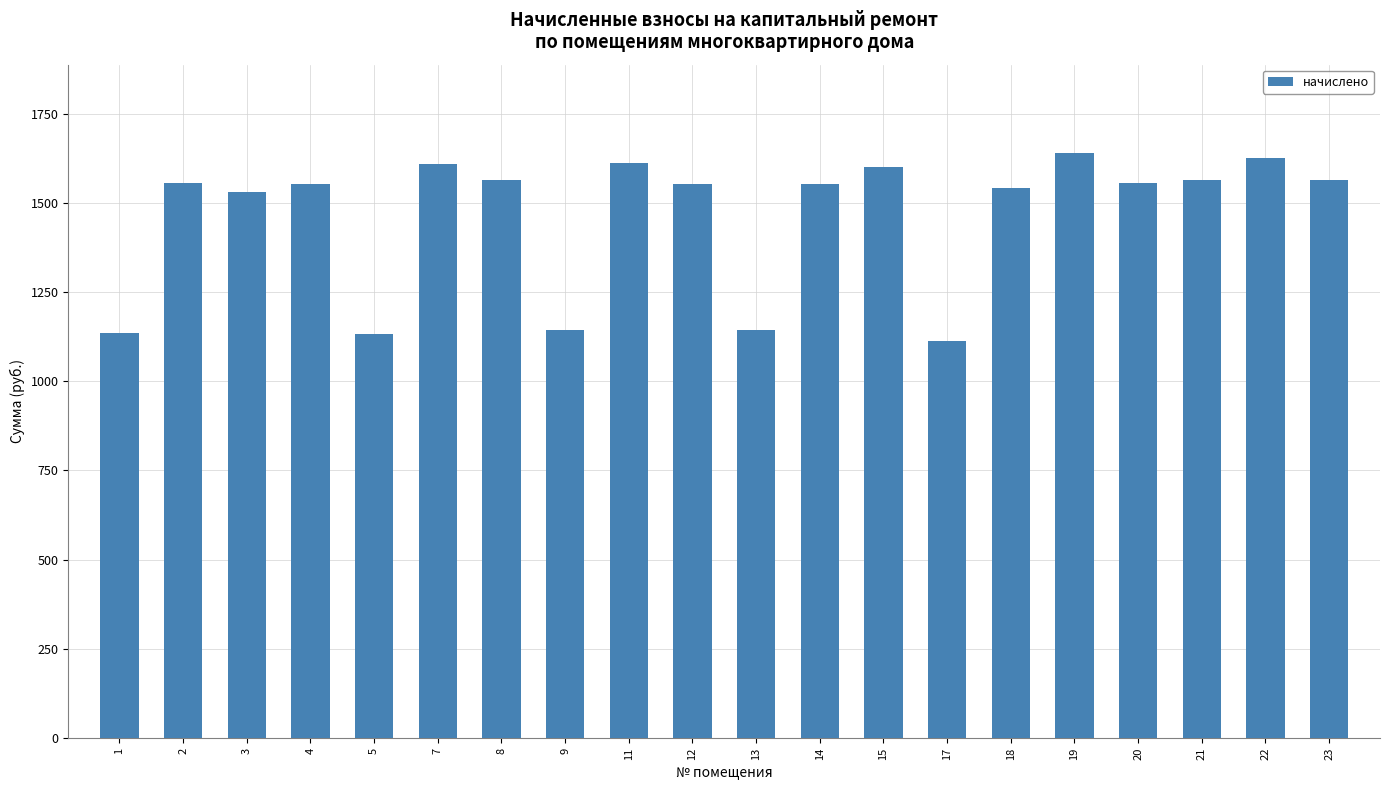

Is it true that the value at 23 is 694.3?

False